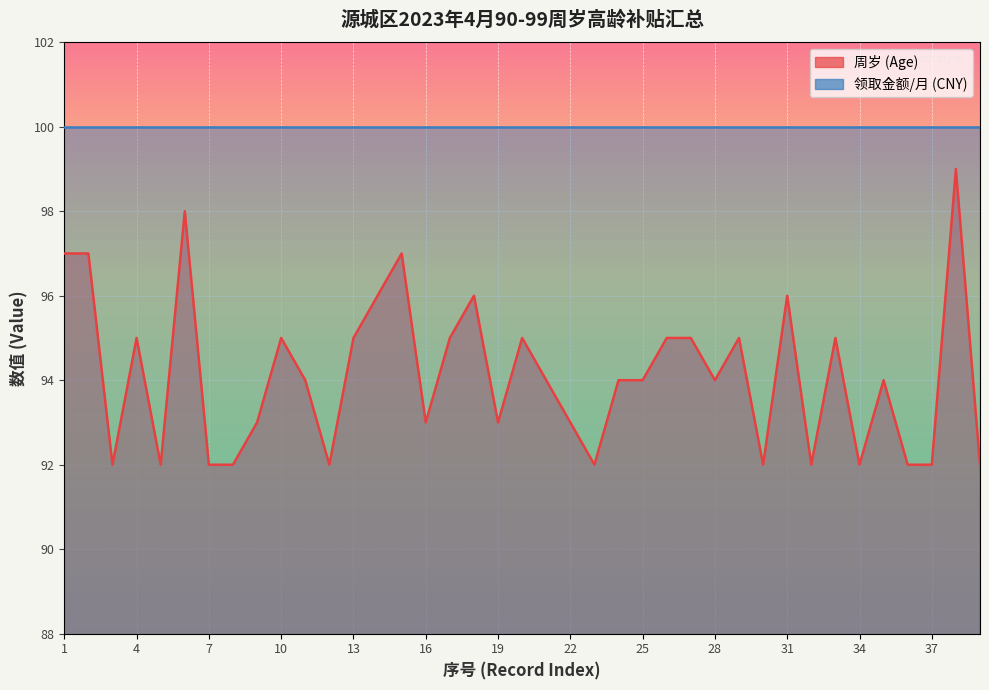

True or false: the data shows 160 at 34.

False